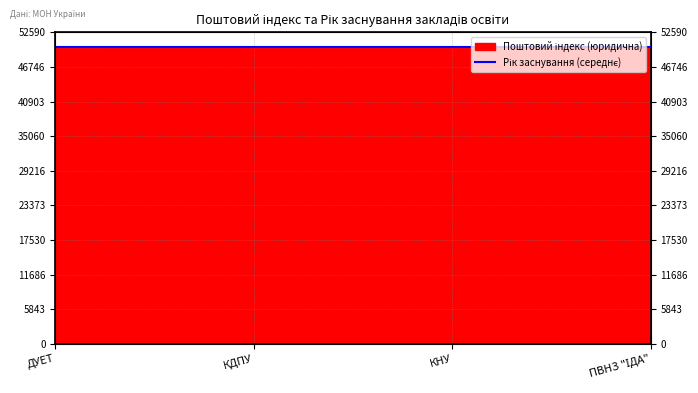

How many values are below 50086?

2